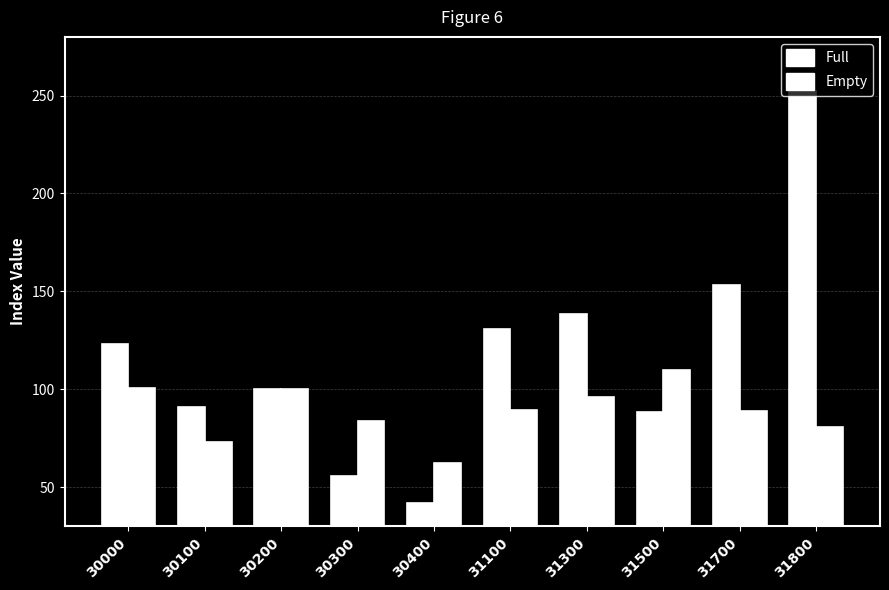

How many bars are there in total?

20